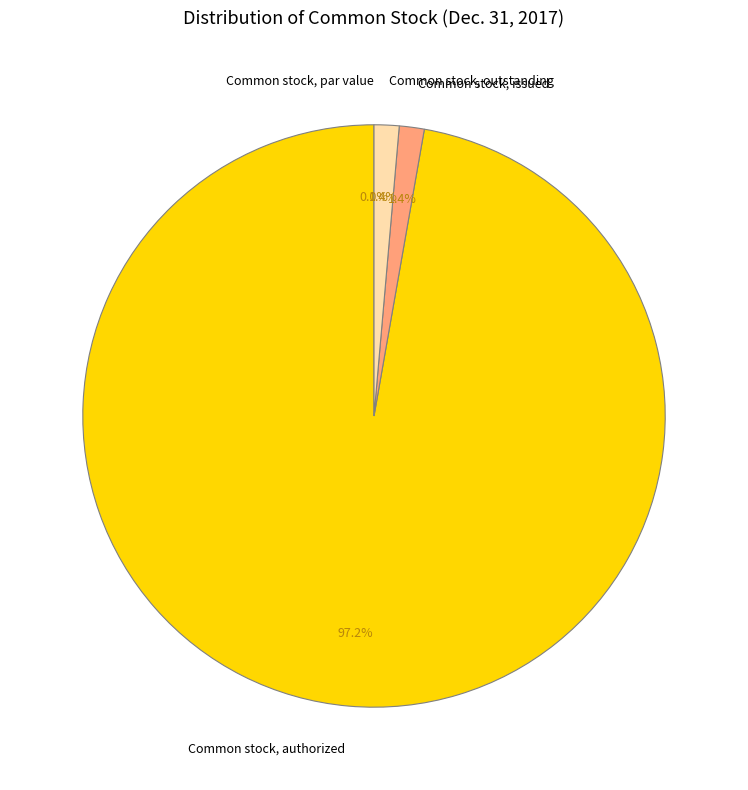

Which slice represents more than half of the pie?

Common stock, authorized